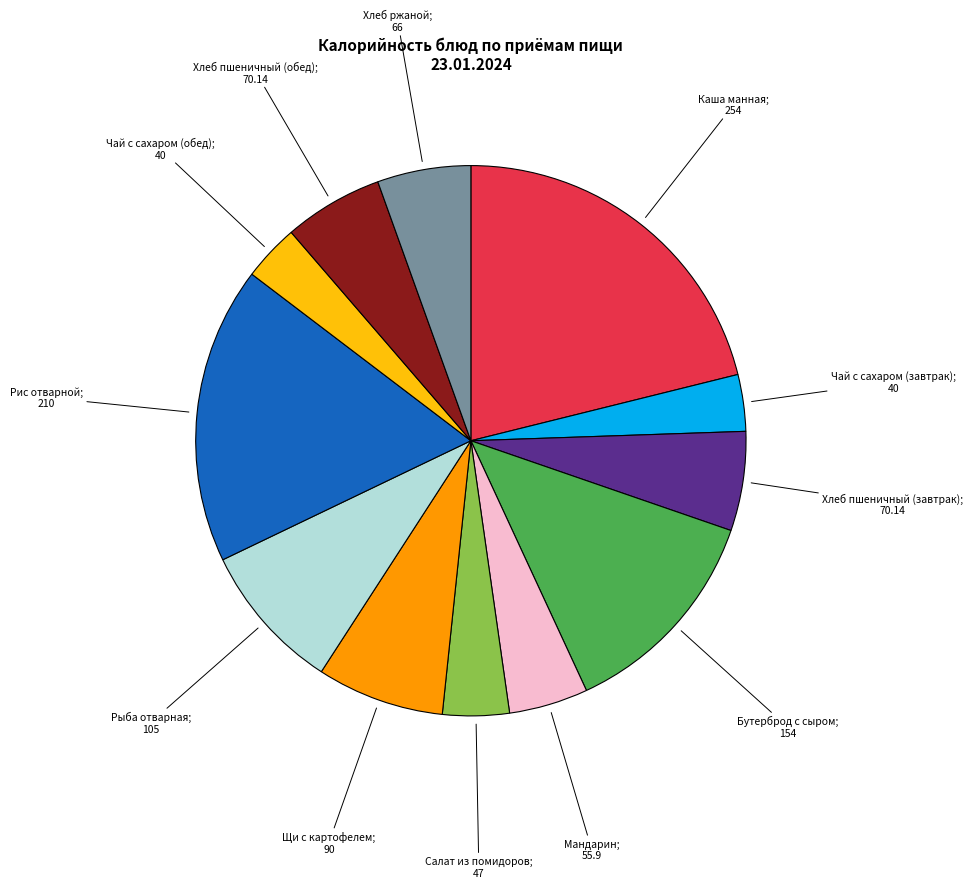

How many segments does this pie chart have?

12